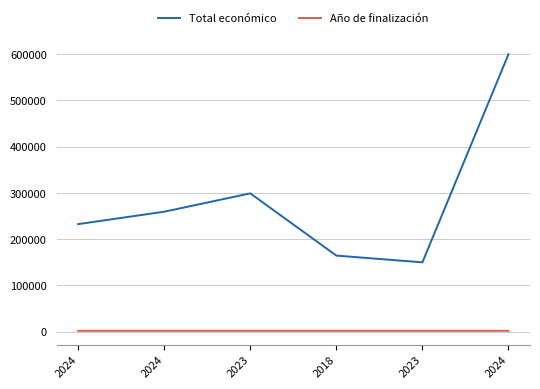

At how many categories does at least one series exceed 23315?

6